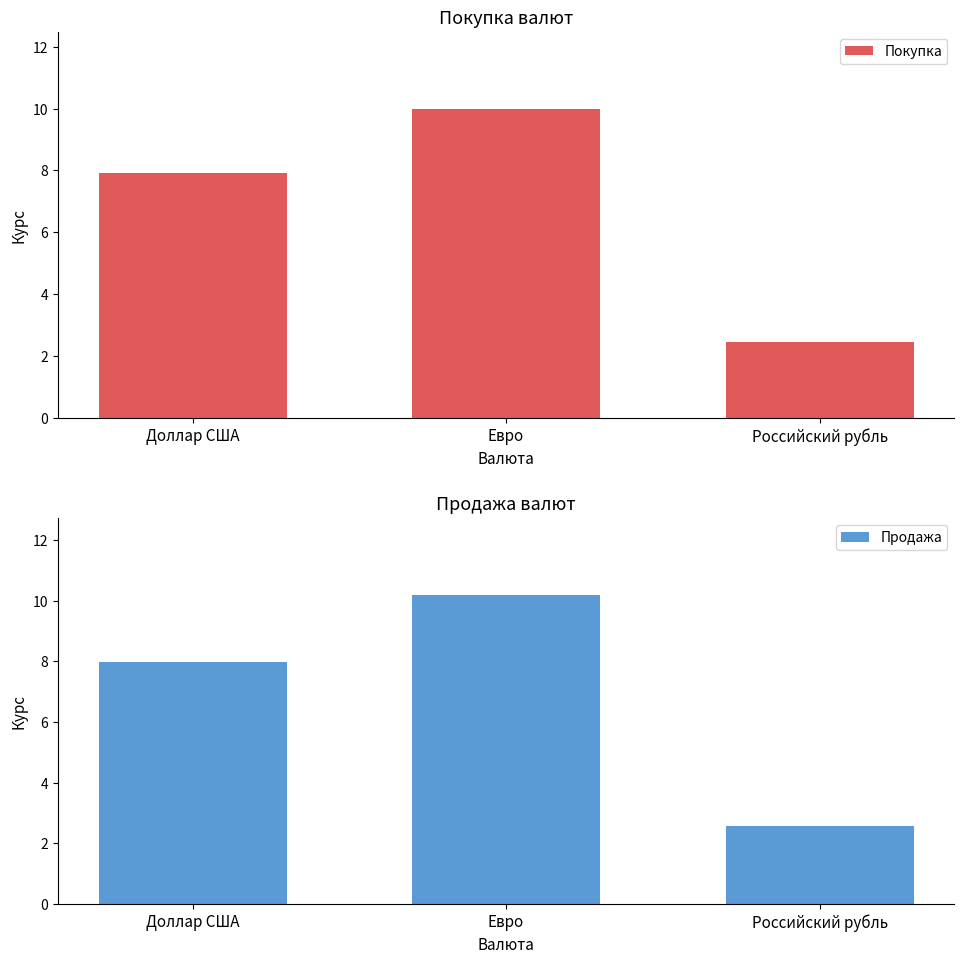

Rank the series by their maximum value, from lowest to highest.

Покупка, Продажа